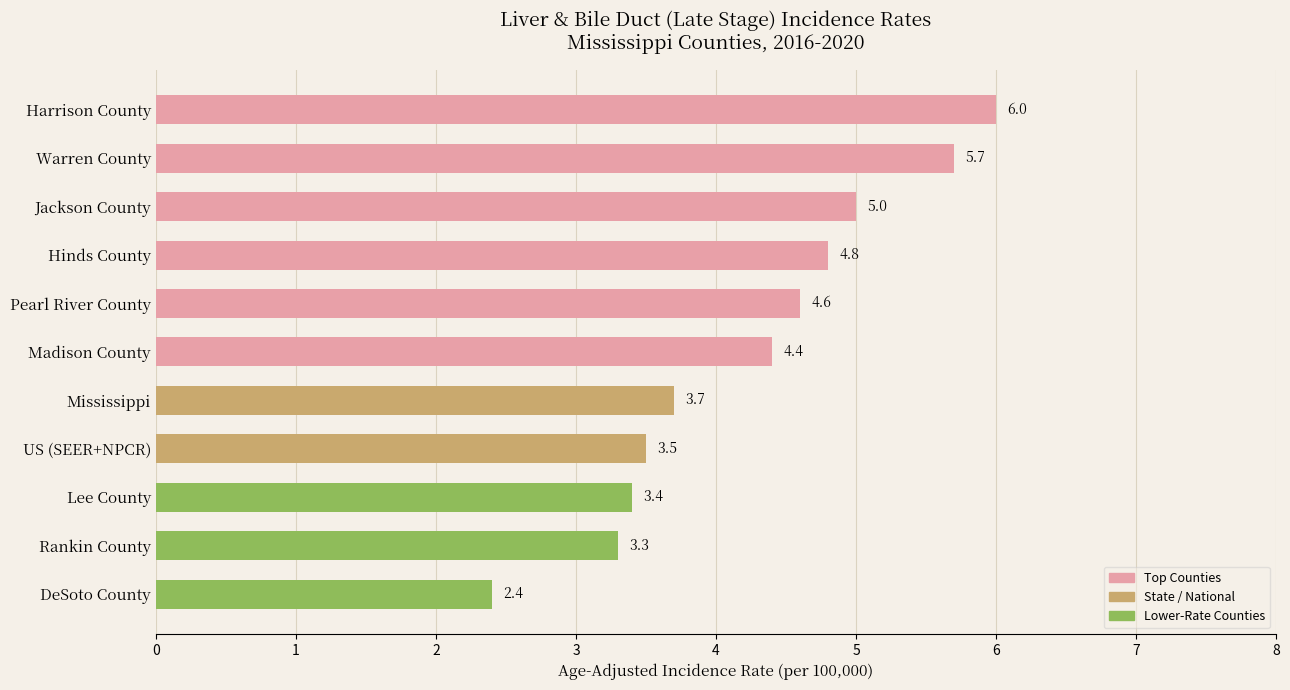

Reading bottom to top, extract all data points from this chart.

2.4	3.3	3.4	3.5	3.7	4.4	4.6	4.8	5.0	5.7	6.0